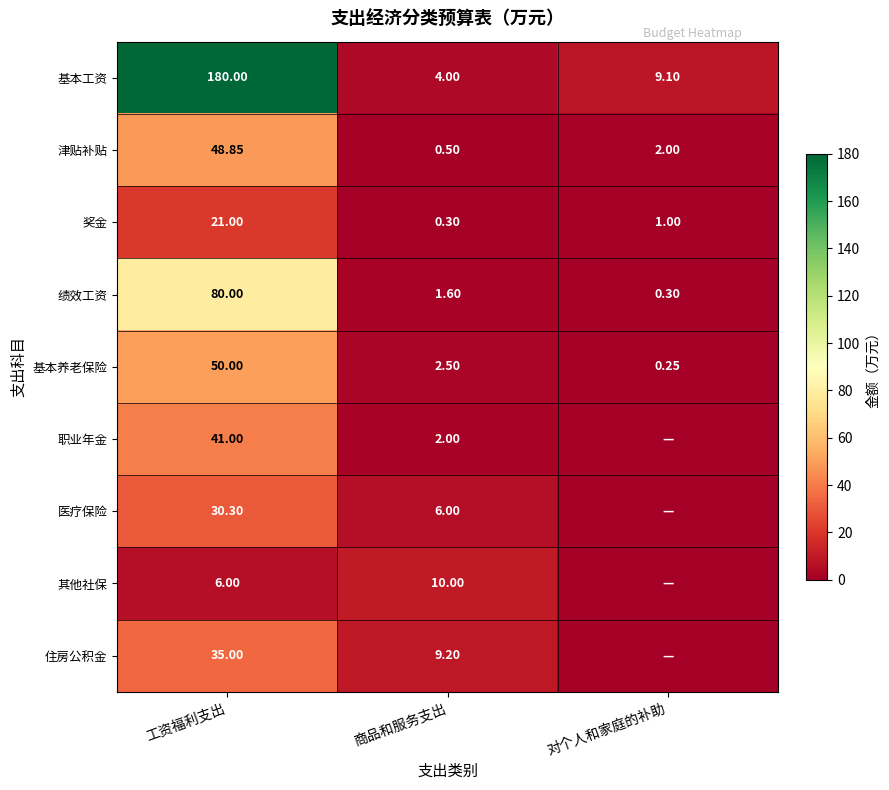

Rank the series at 工资福利支出 from lowest to highest value.

其他社保, 奖金, 医疗保险, 住房公积金, 职业年金, 津贴补贴, 基本养老保险, 绩效工资, 基本工资